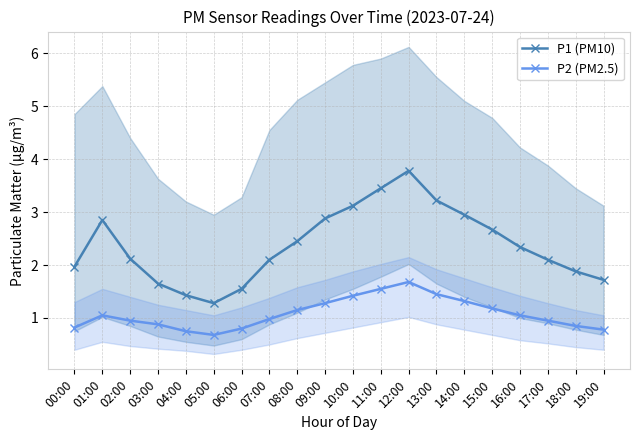

At which category does P2 (PM2.5) reach its first local valley?

05:00